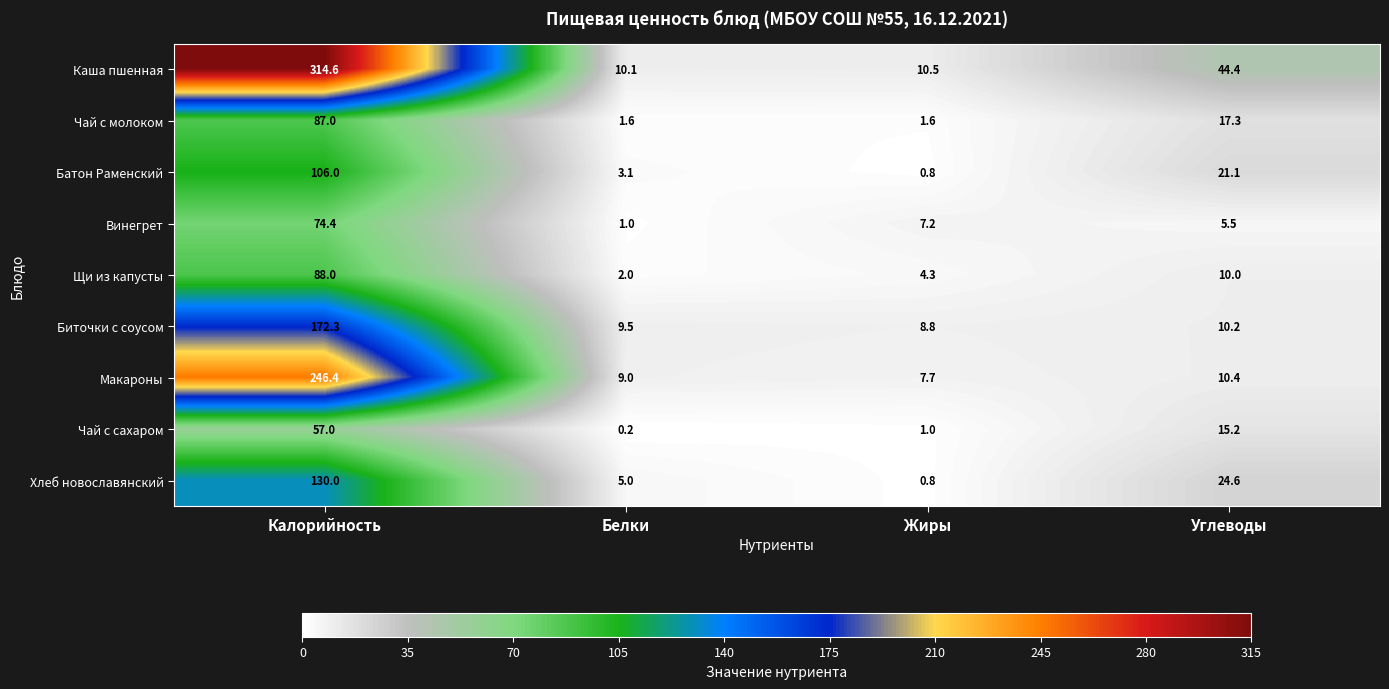

The value of Батон Раменский at Калорийность is 62.2. True or false?

False